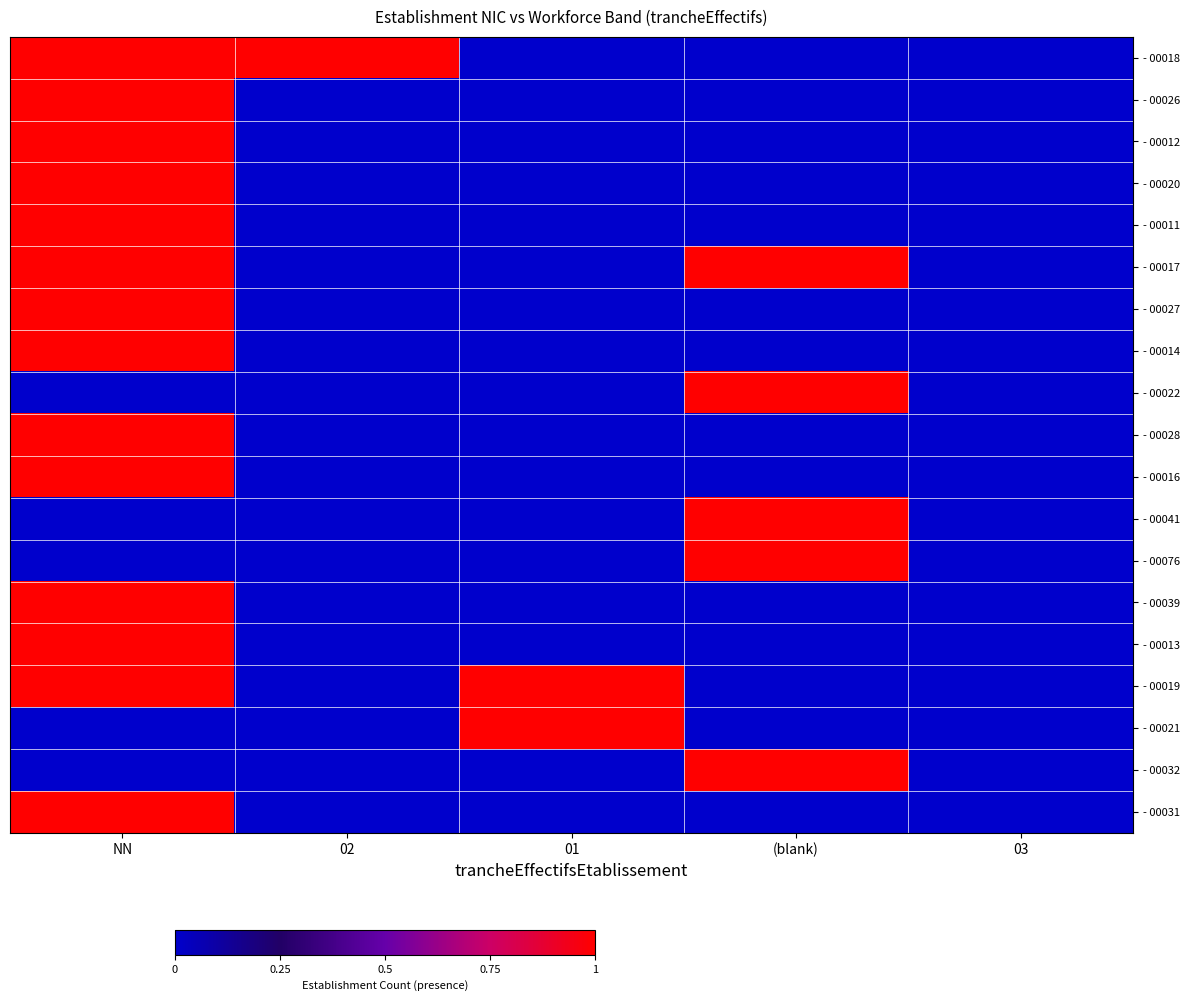

Reading right to left, extract all data points from this chart.

- 00018: 03=0	(blank)=0	01=0	02=1	NN=1
- 00026: 03=0	(blank)=0	01=0	02=0	NN=1
- 00012: 03=0	(blank)=0	01=0	02=0	NN=1
- 00020: 03=0	(blank)=0	01=0	02=0	NN=1
- 00011: 03=0	(blank)=0	01=0	02=0	NN=1
- 00017: 03=0	(blank)=1	01=0	02=0	NN=1
- 00027: 03=0	(blank)=0	01=0	02=0	NN=1
- 00014: 03=0	(blank)=0	01=0	02=0	NN=1
- 00022: 03=0	(blank)=1	01=0	02=0	NN=0
- 00028: 03=0	(blank)=0	01=0	02=0	NN=1
- 00016: 03=0	(blank)=0	01=0	02=0	NN=1
- 00041: 03=0	(blank)=1	01=0	02=0	NN=0
- 00076: 03=0	(blank)=1	01=0	02=0	NN=0
- 00039: 03=0	(blank)=0	01=0	02=0	NN=1
- 00013: 03=0	(blank)=0	01=0	02=0	NN=1
- 00019: 03=0	(blank)=0	01=1	02=0	NN=1
- 00021: 03=0	(blank)=0	01=1	02=0	NN=0
- 00032: 03=0	(blank)=1	01=0	02=0	NN=0
- 00031: 03=0	(blank)=0	01=0	02=0	NN=1